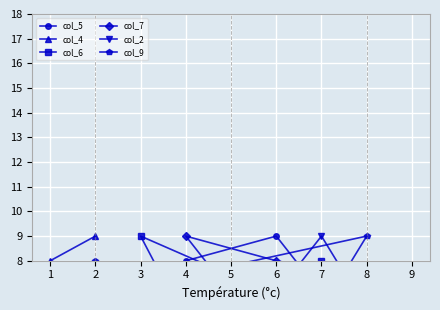

Which has a higher value, 6 or 2?

6